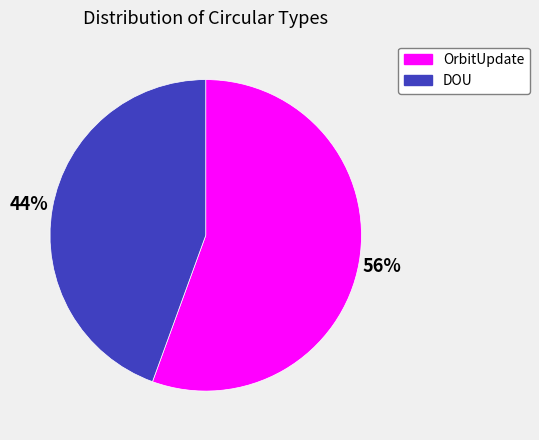

Is there a majority slice in this chart?

Yes